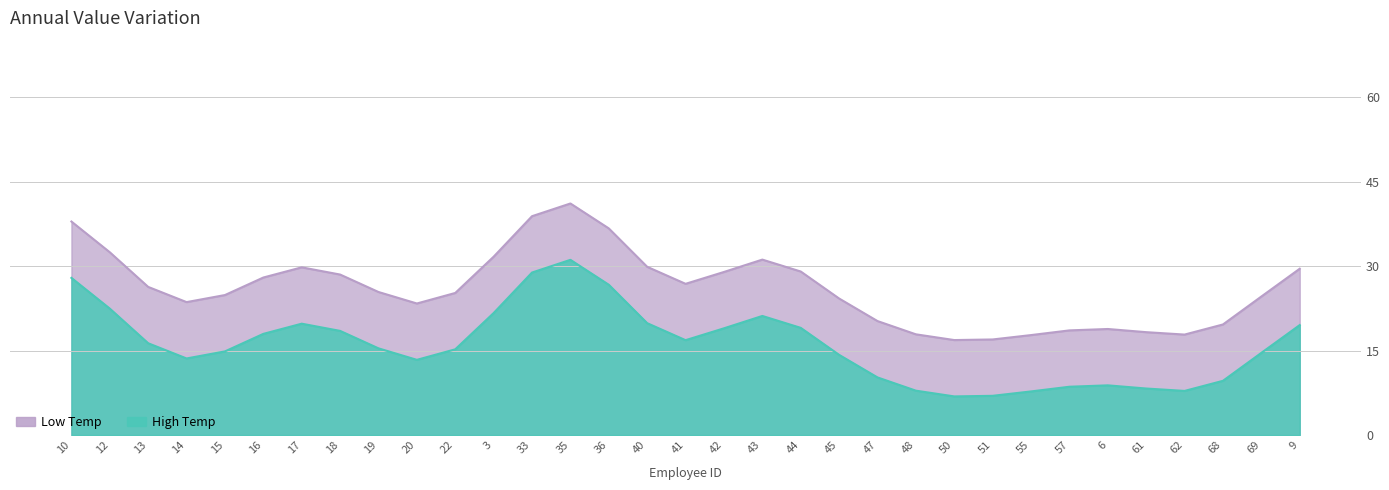

True or false: High Temp has a value of 9.6 at 68.

True